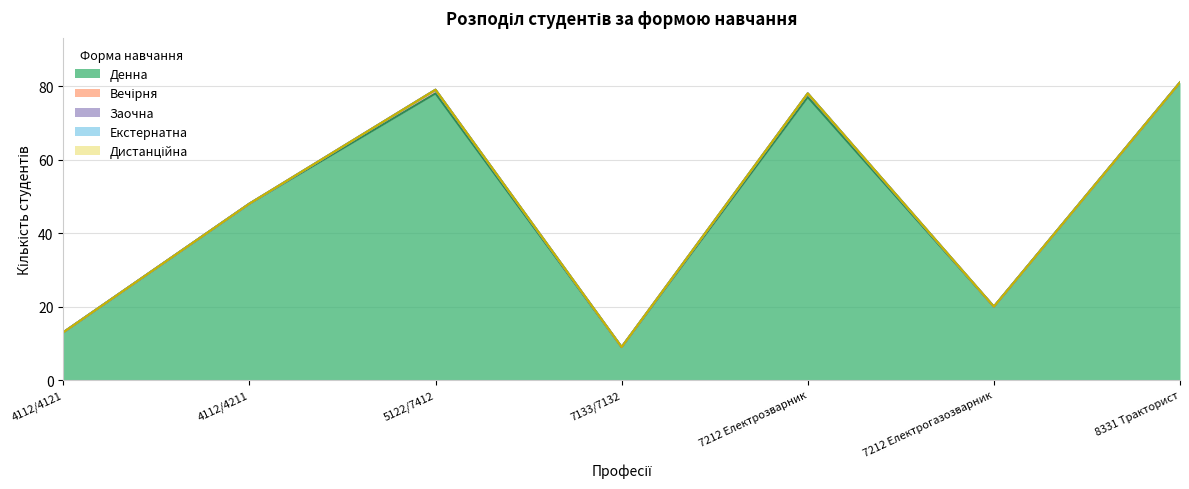

What is the total value across all series at 8331 Тракторист?

81